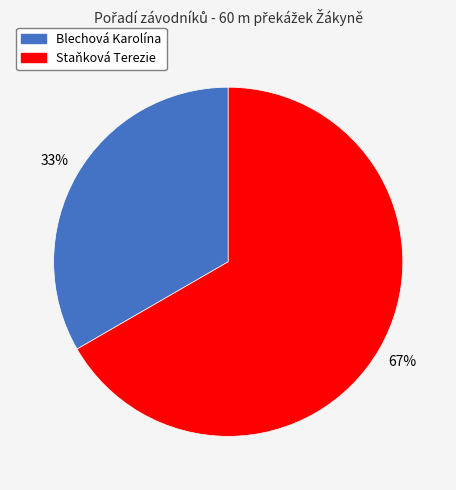

What is the ratio of the value at Blechová Karolína to the value at Staňková Terezie?

0.5